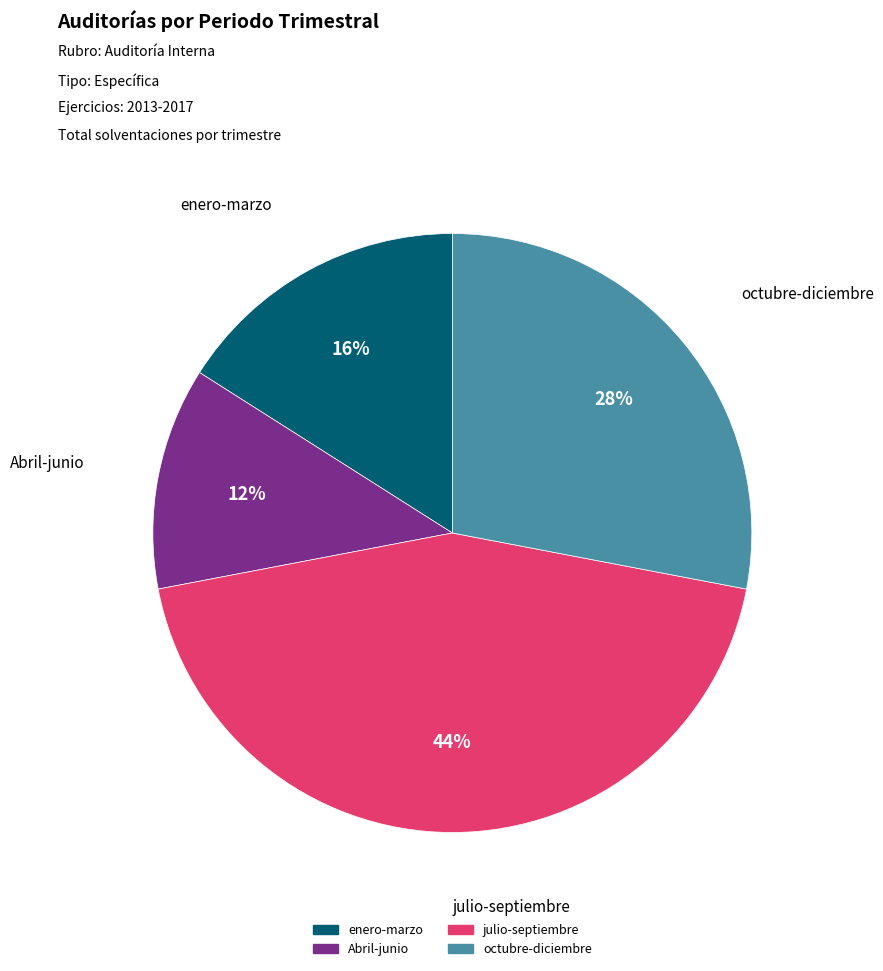

To the nearest percent, what portion does Abril-junio represent?

12%